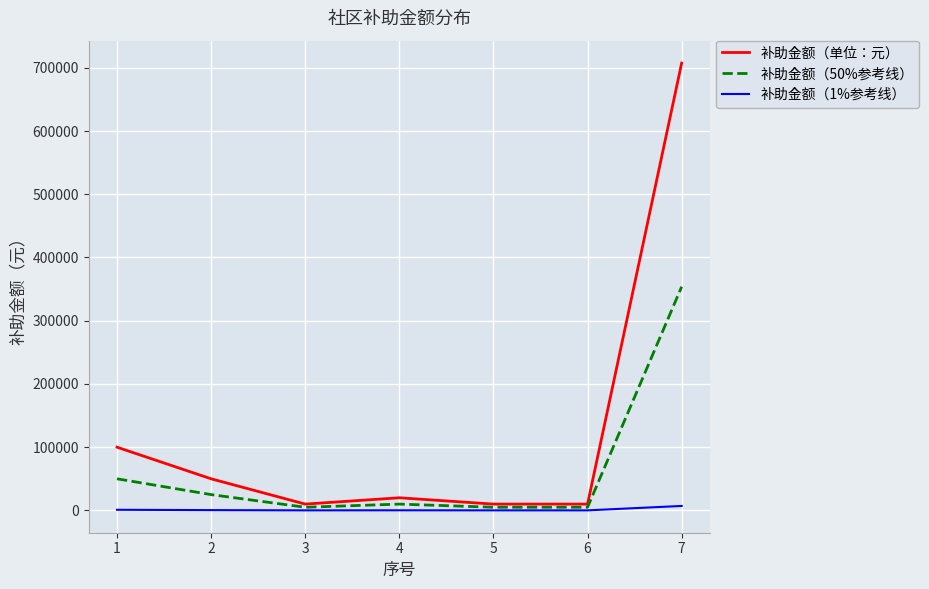

The value of 补助金额（50%参考线） at 4 is 10000. True or false?

True